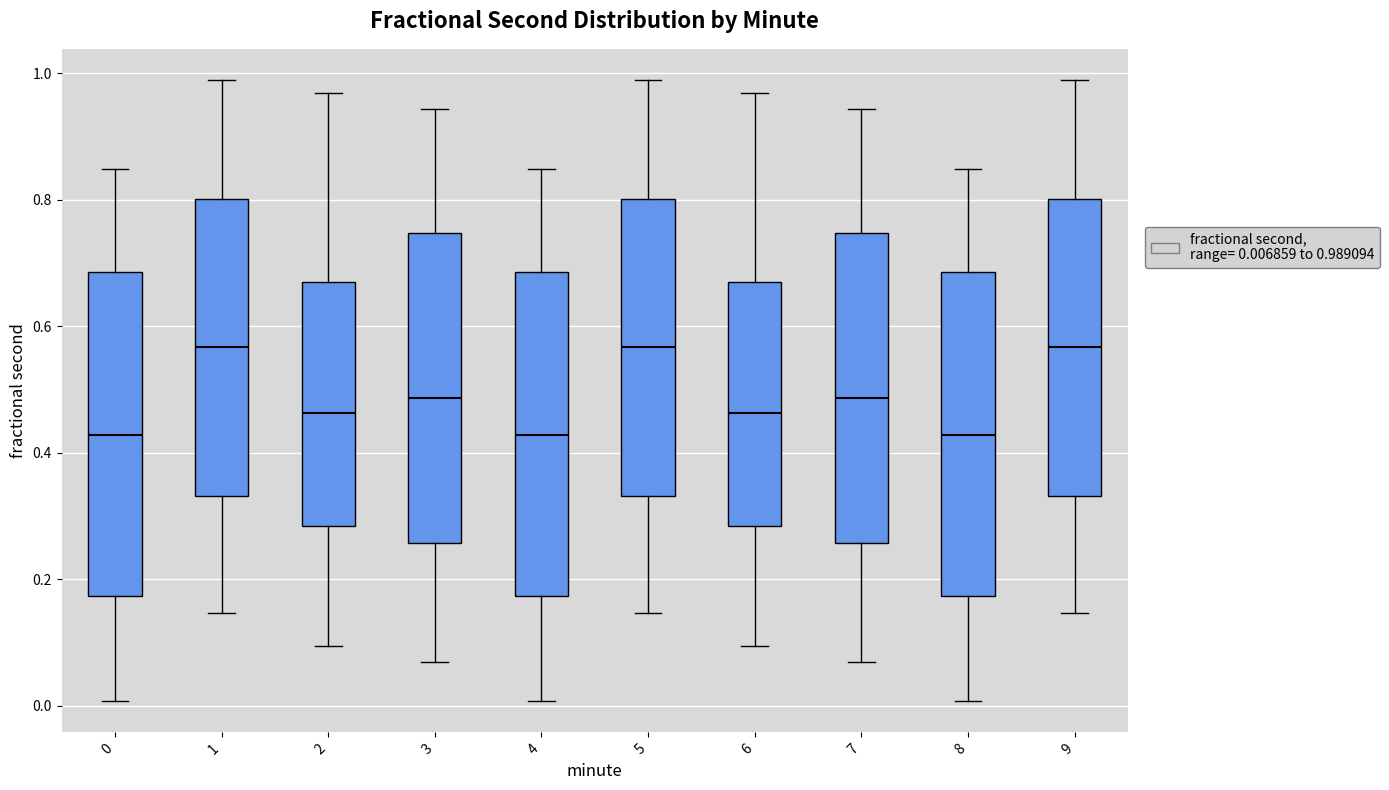

Reading left to right, read every box against the y-axis: the position of its median line, the range the box covers, and the ends of its whiskers. The values are not printed on the chart, so give them approximately, as read against the axis.

0: median 0.42, box 0.18 to 0.68, whiskers 0.00 to 0.84
1: median 0.56, box 0.34 to 0.80, whiskers 0.14 to 0.98
2: median 0.46, box 0.28 to 0.66, whiskers 0.10 to 0.96
3: median 0.48, box 0.26 to 0.74, whiskers 0.06 to 0.94
4: median 0.42, box 0.18 to 0.68, whiskers 0.00 to 0.84
5: median 0.56, box 0.34 to 0.80, whiskers 0.14 to 0.98
6: median 0.46, box 0.28 to 0.66, whiskers 0.10 to 0.96
7: median 0.48, box 0.26 to 0.74, whiskers 0.06 to 0.94
8: median 0.42, box 0.18 to 0.68, whiskers 0.00 to 0.84
9: median 0.56, box 0.34 to 0.80, whiskers 0.14 to 0.98